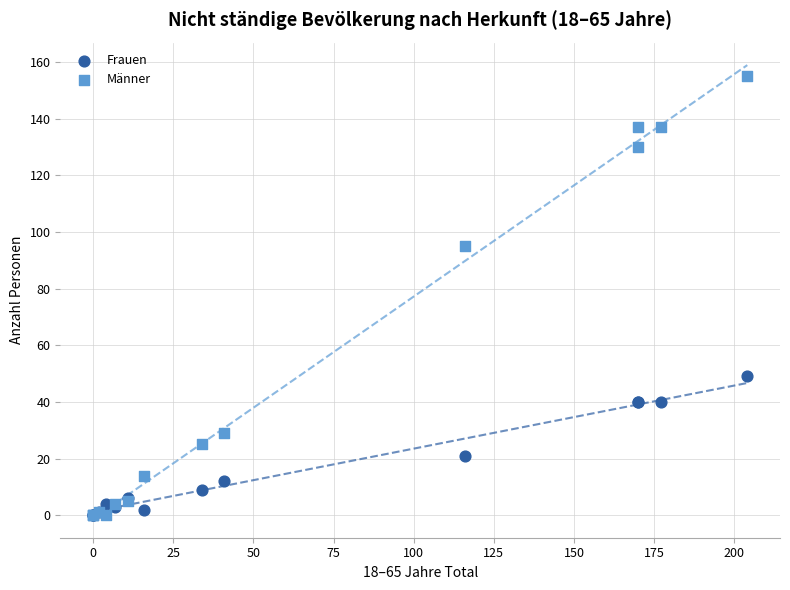

Which series reaches the maximum Y coordinate?

Männer